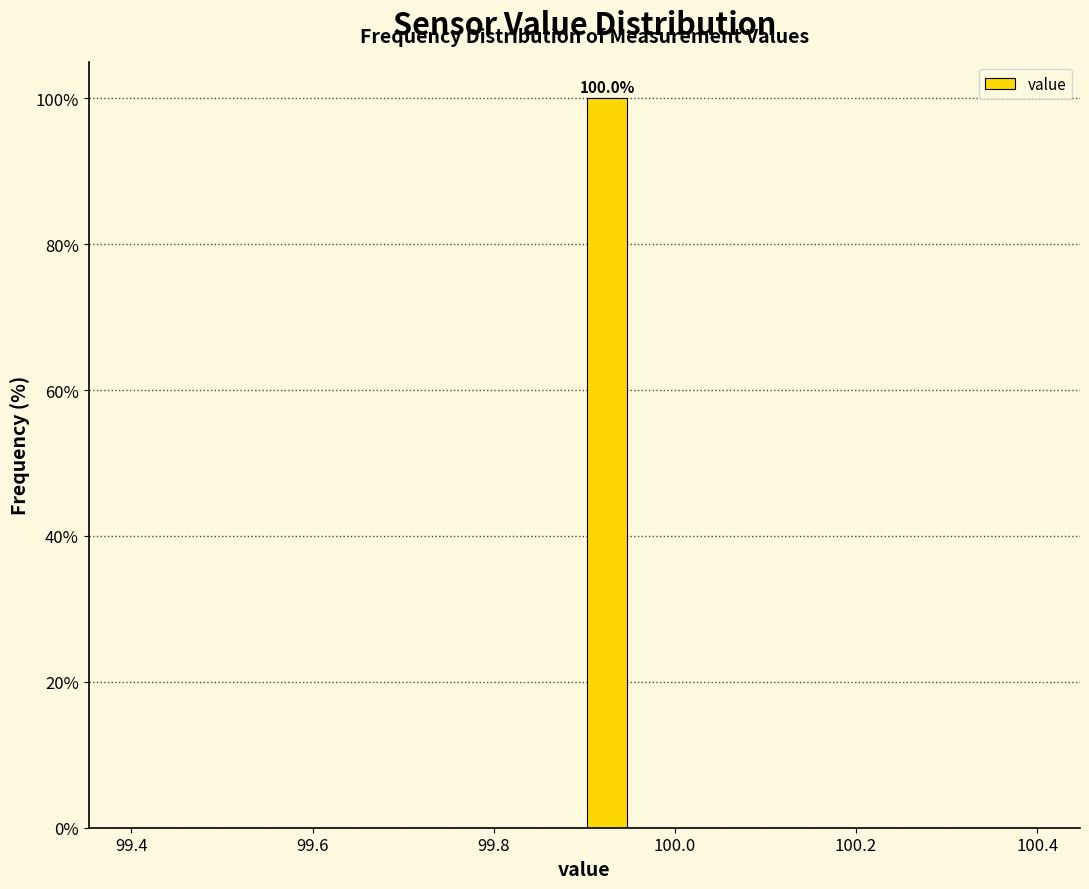

Around what value on the x-axis is the tallest bar? Give the approximate position of its centre, as read against the axis.

99.92